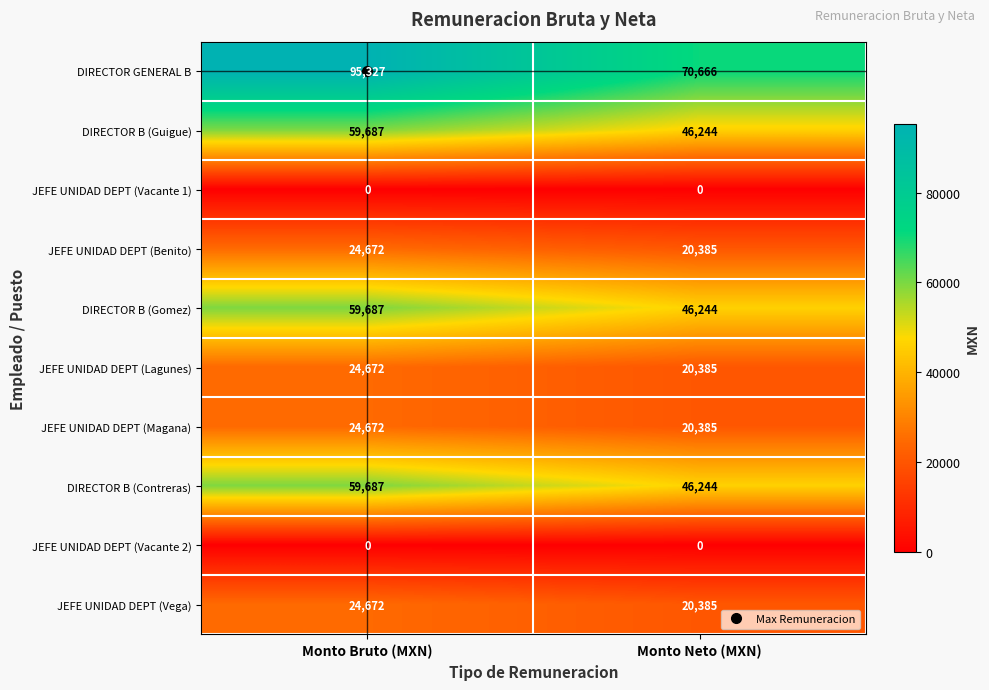

At which label is JEFE UNIDAD DEPT (Benito) closest to 22528?

Monto Neto (MXN)